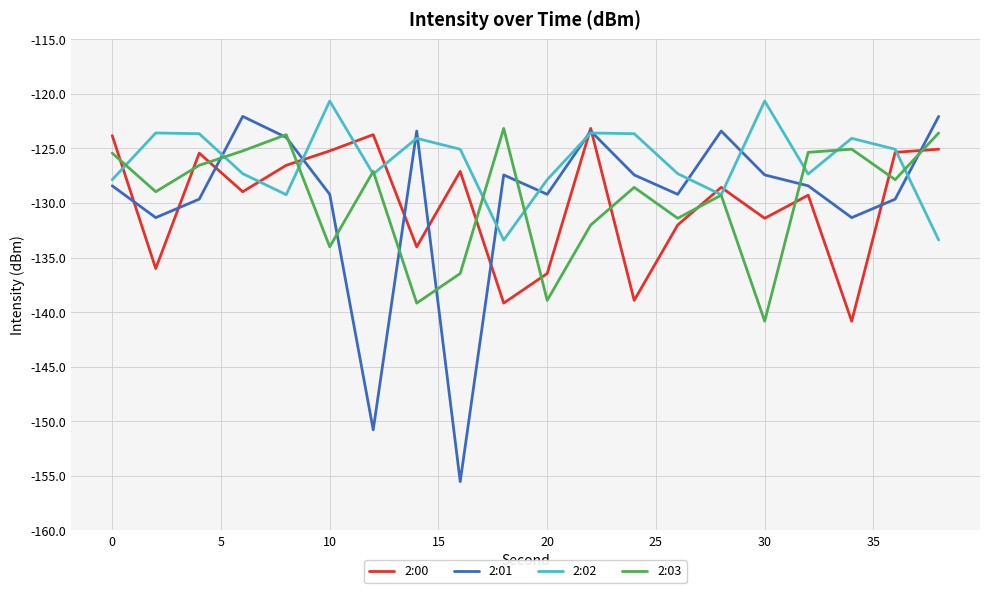

What is the highest value of the 2:02 series?

-120.7